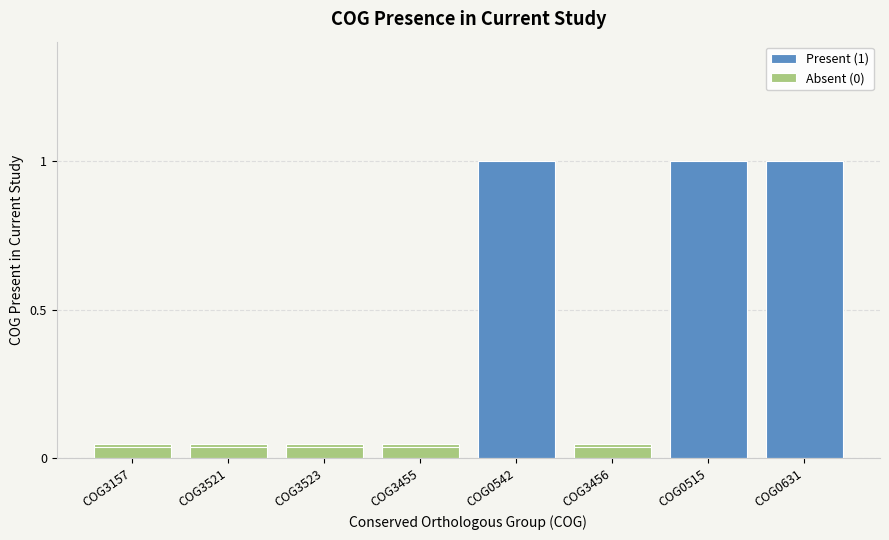

How many bars are there in total?

8